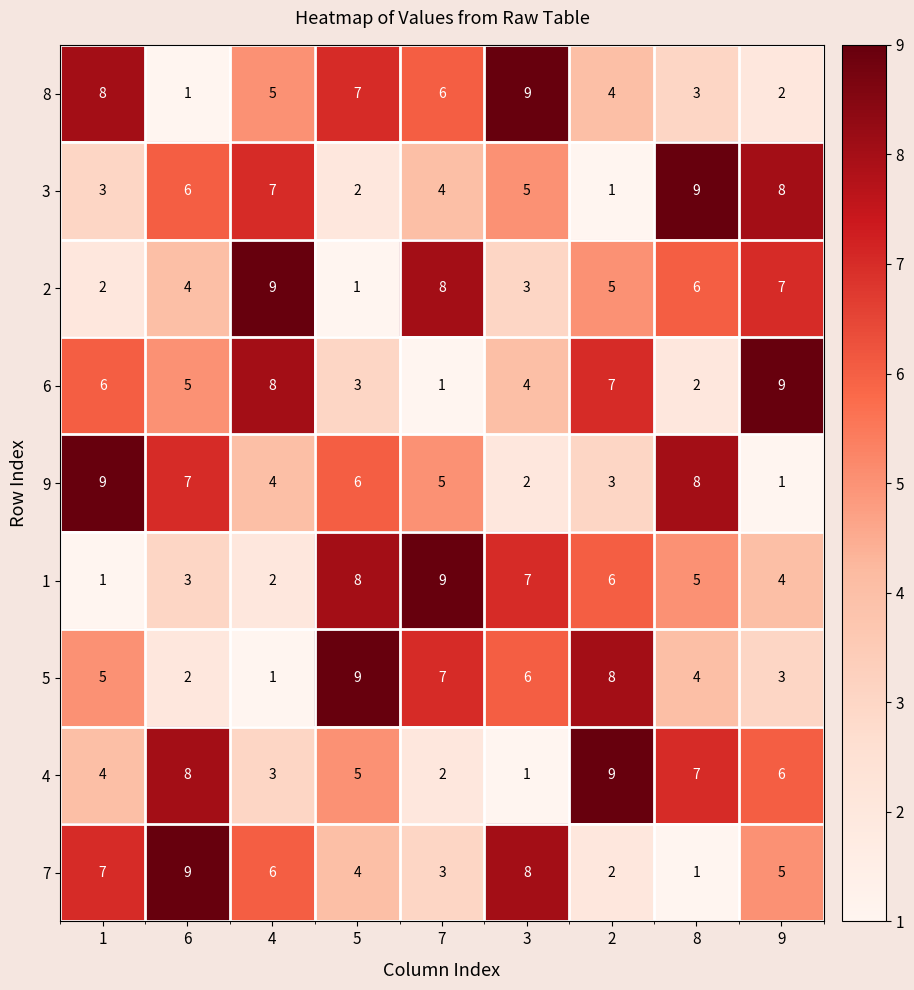

Which category has the lowest value in the 4 series?

3